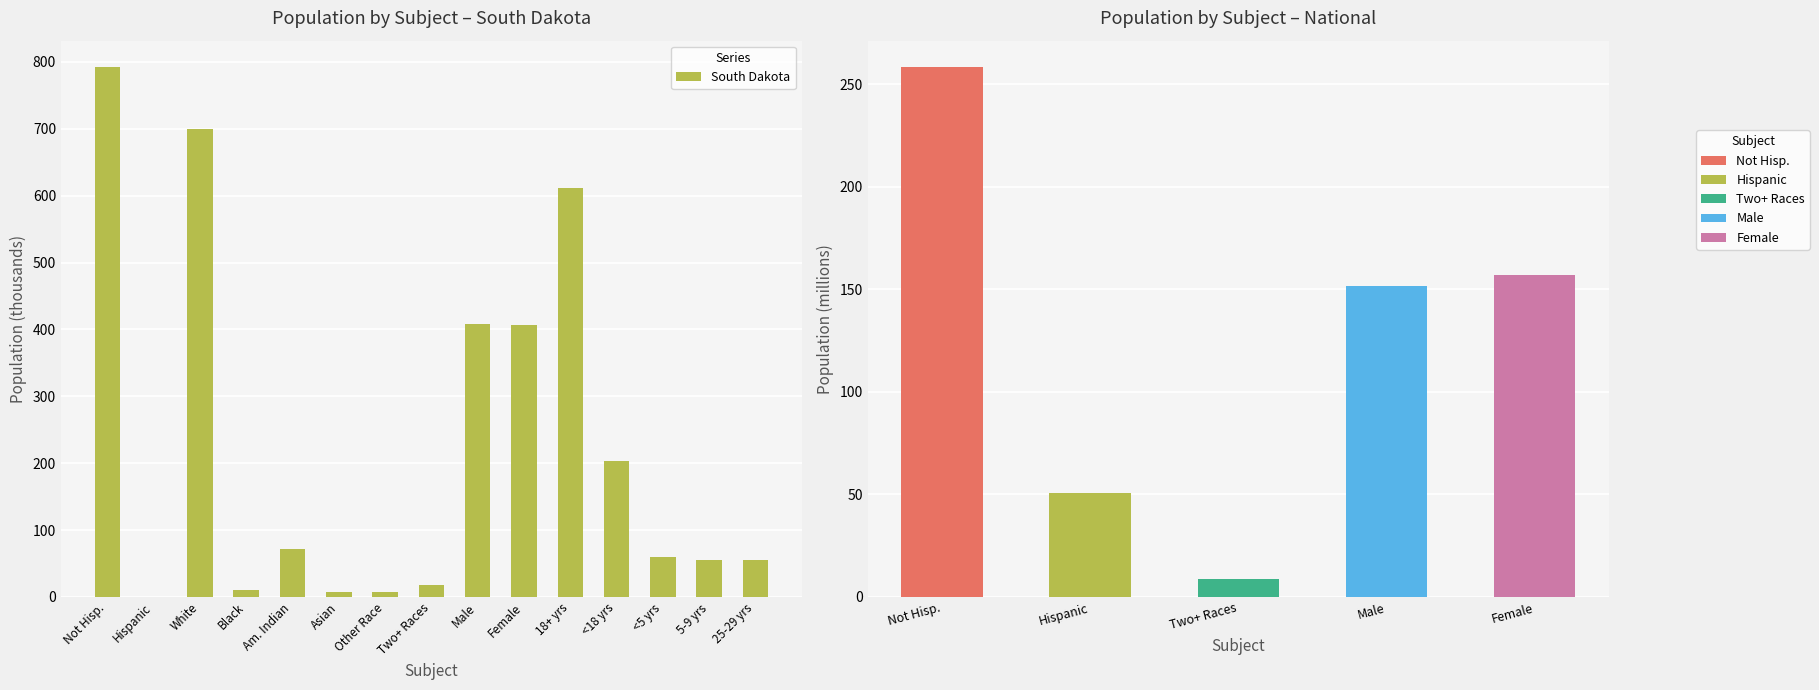

List the labels in order of value, largest first.

Not Hisp., White, 18+ yrs, Male, Female, <18 yrs, Am. Indian, <5 yrs, 25-29 yrs, 5-9 yrs, Two+ Races, Black, Asian, Other Race, Hispanic